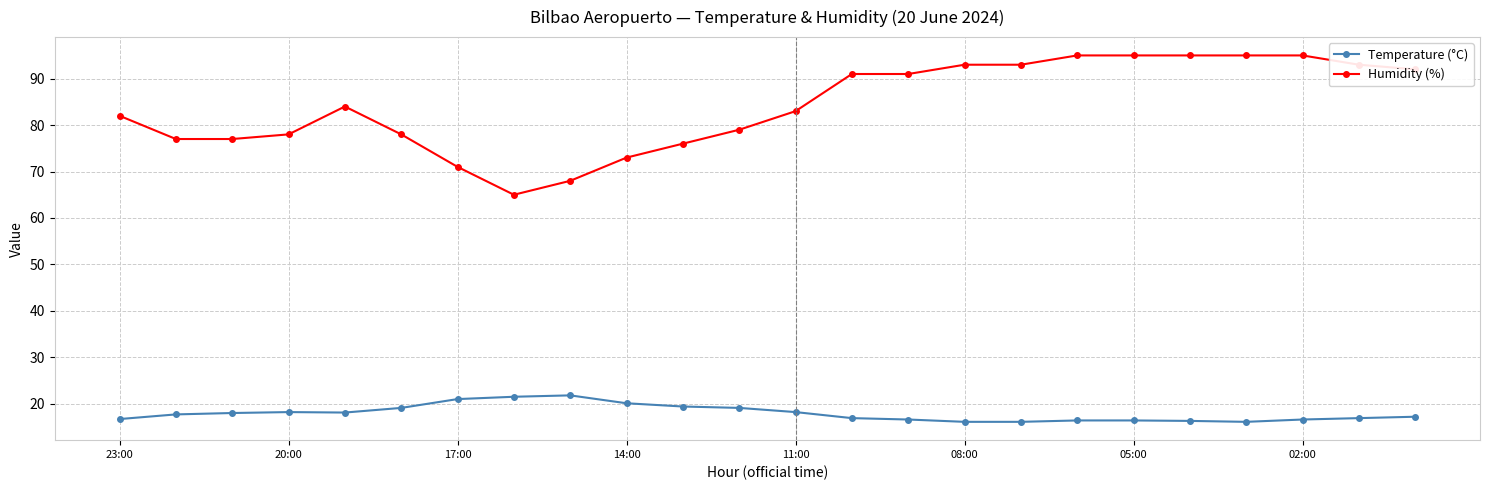

What is the sum of all Humidity (%) values?

2019.0